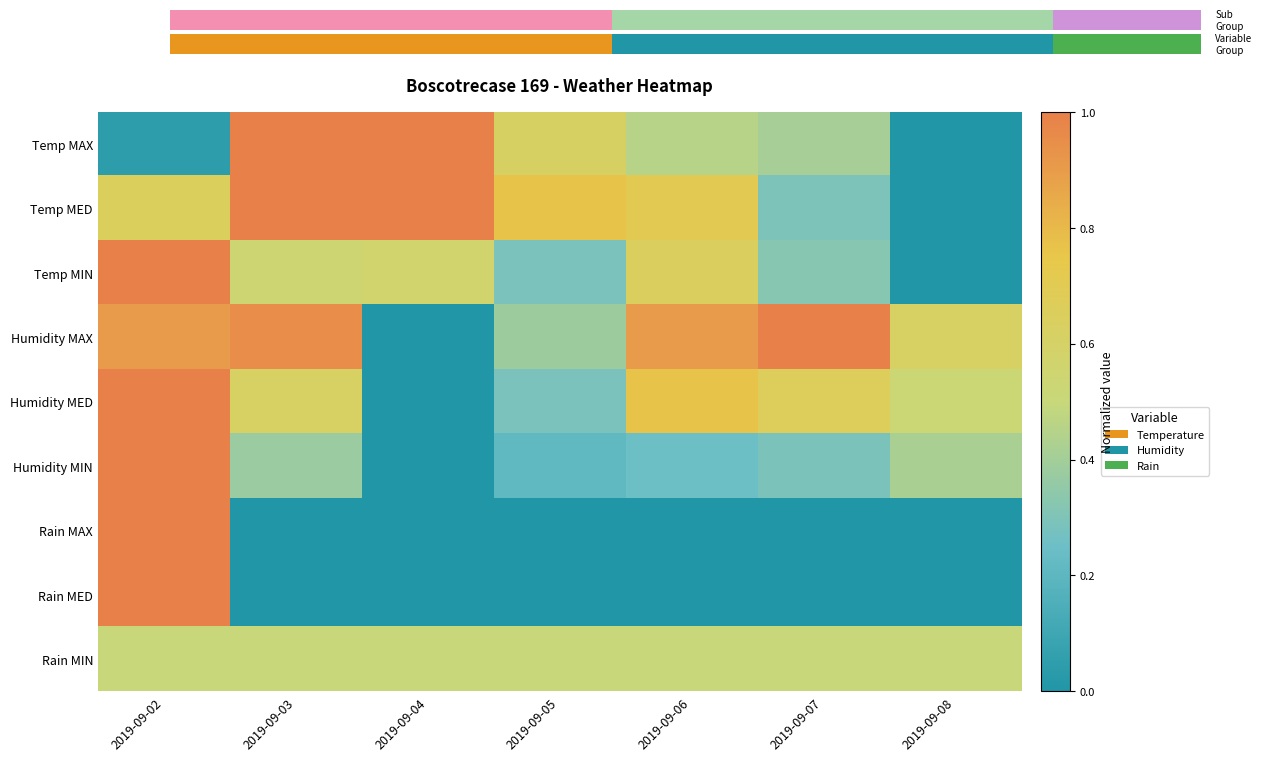

At which category does the chart reach its peak across all series?

2019-09-03